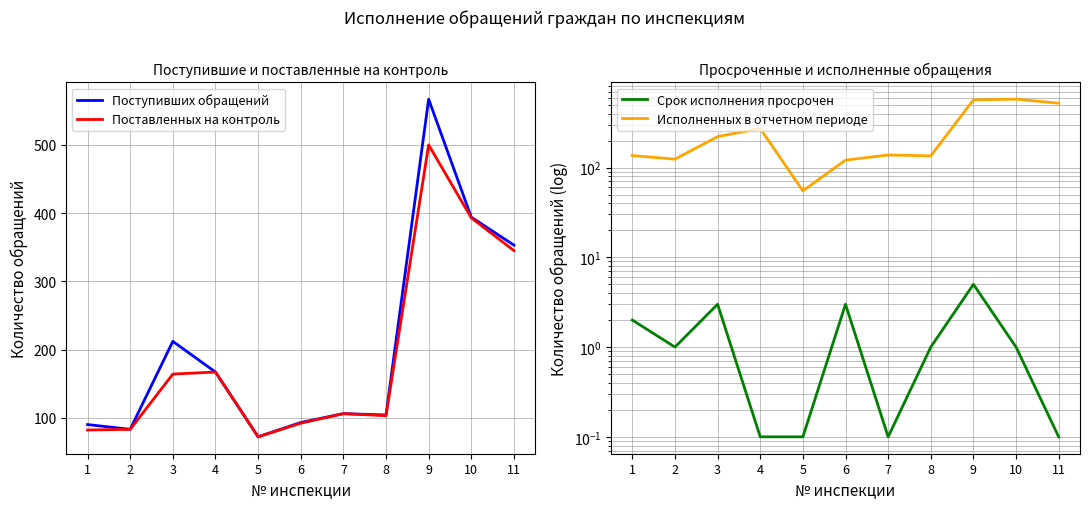

At which category is the sum across all series the highest?

9